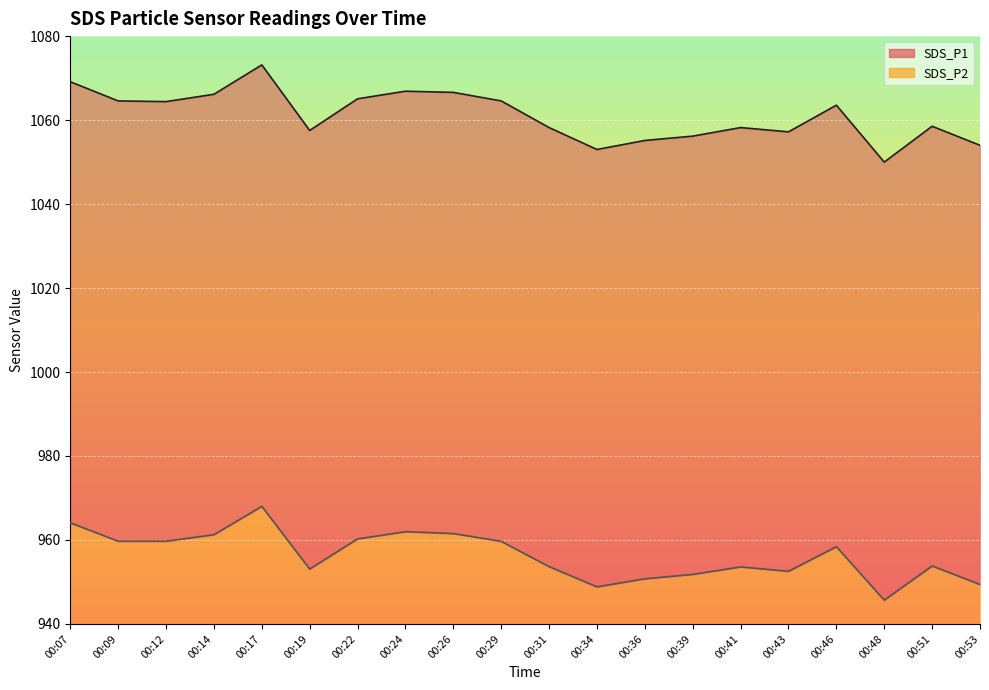

What is the total value across all series at 00:36?

115.2